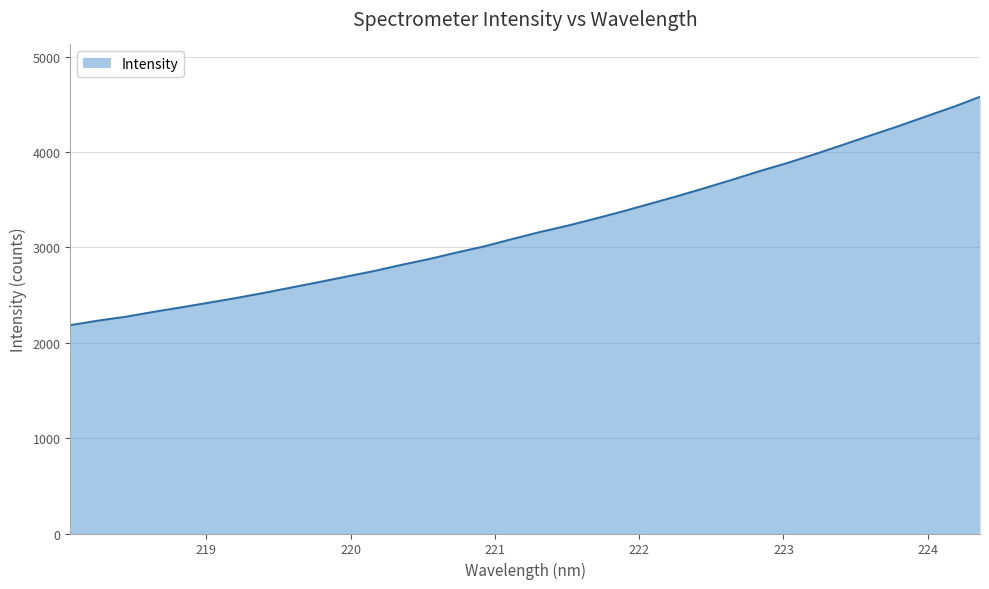

What is the smallest value displayed?

2184.7